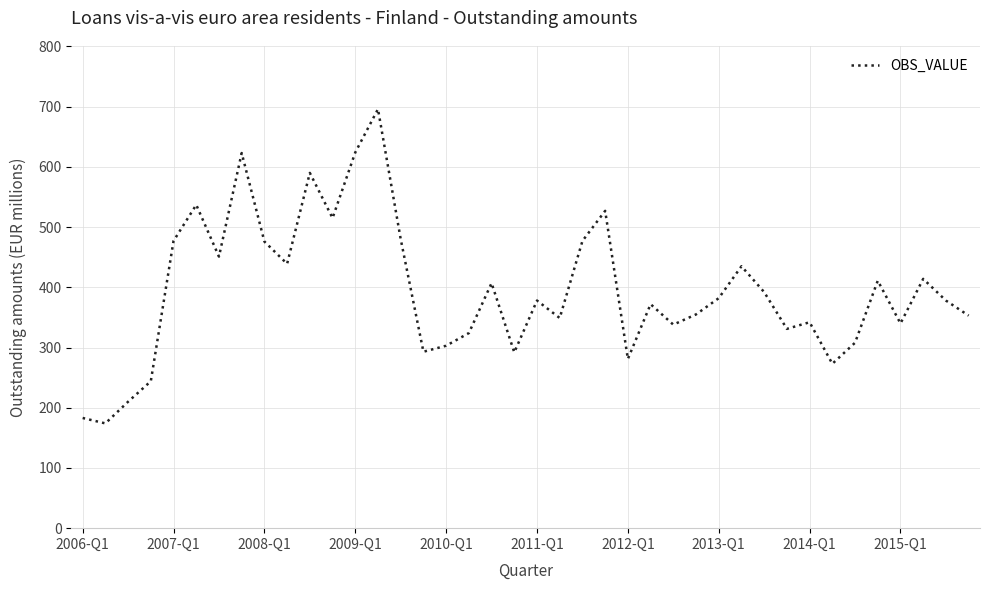

What is the difference between the maximum and minimum values?

522